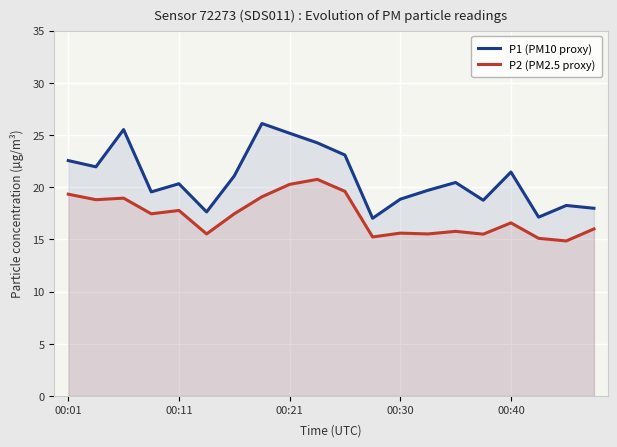

What is the lowest value of the P1 (PM10 proxy) series?

17.0